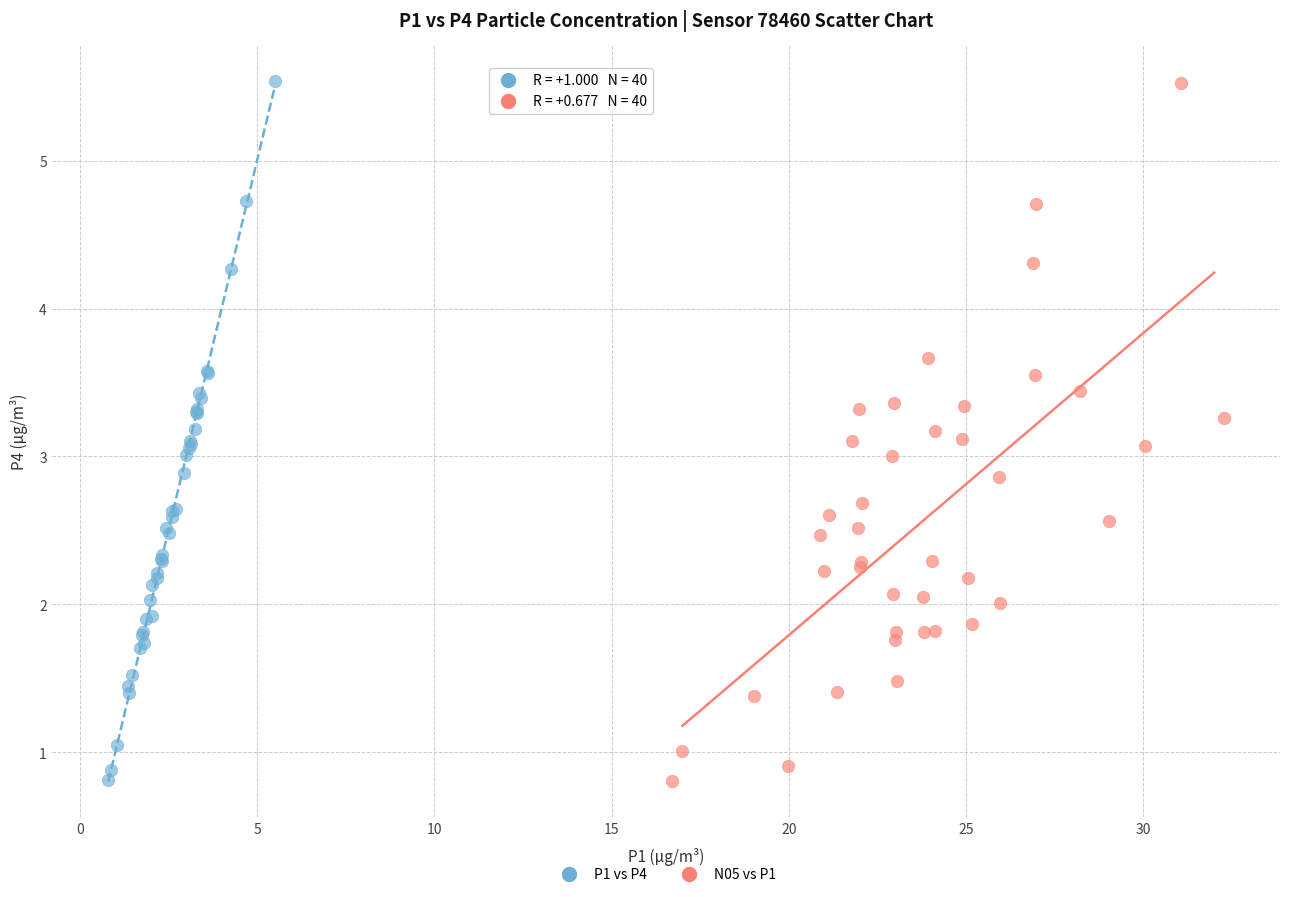

Which series has the widest spread of Y values?

P1 vs P4